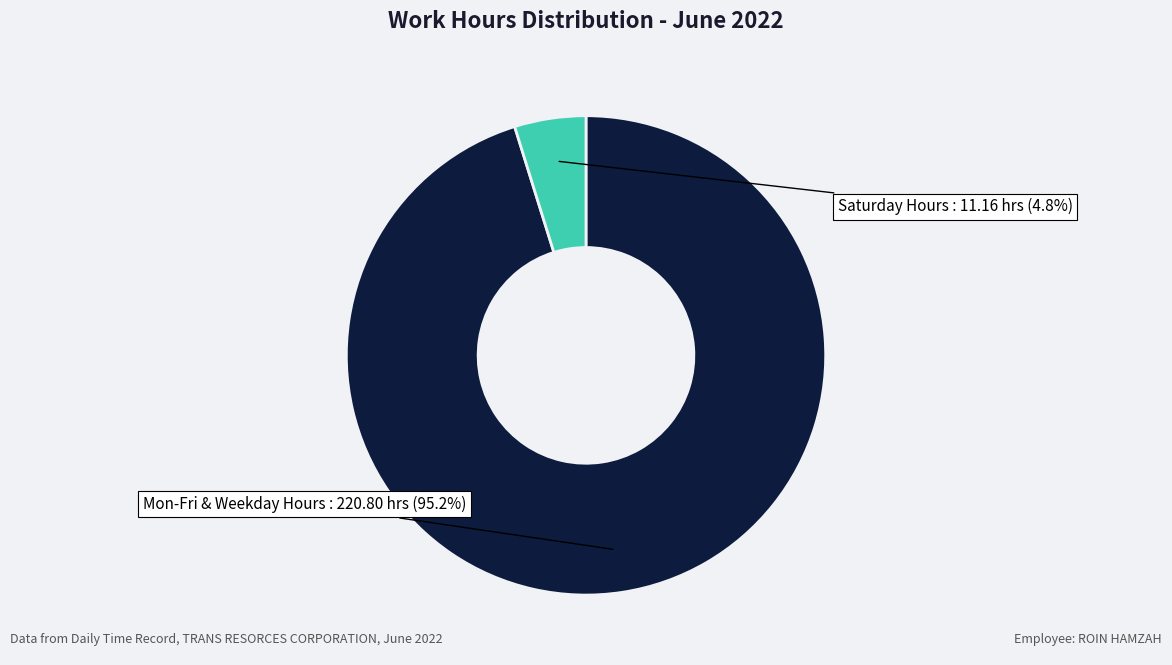

Is there a majority slice in this chart?

Yes